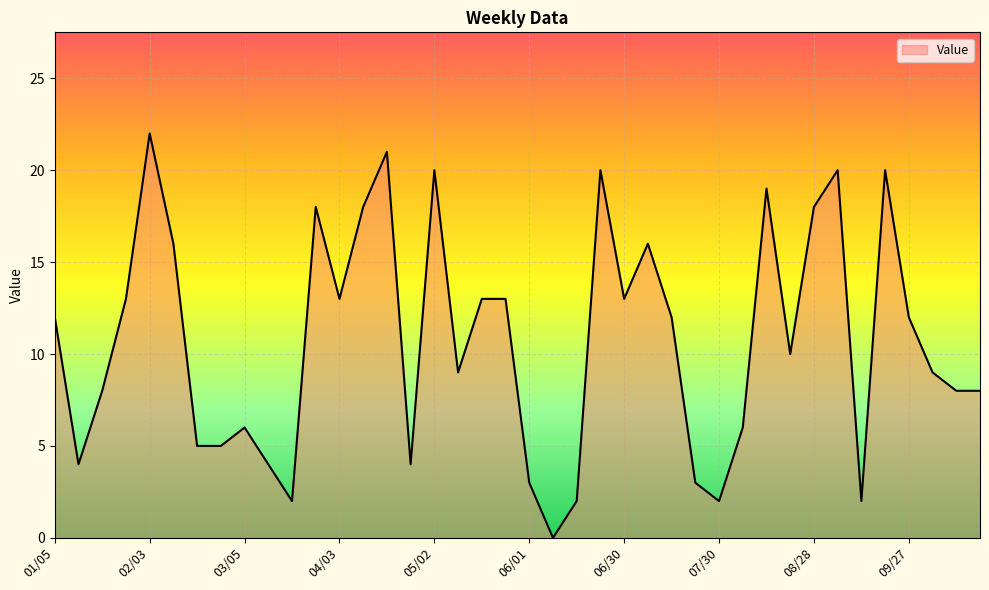

How many interior local valleys (lower than both neighbors) does the data have?

10